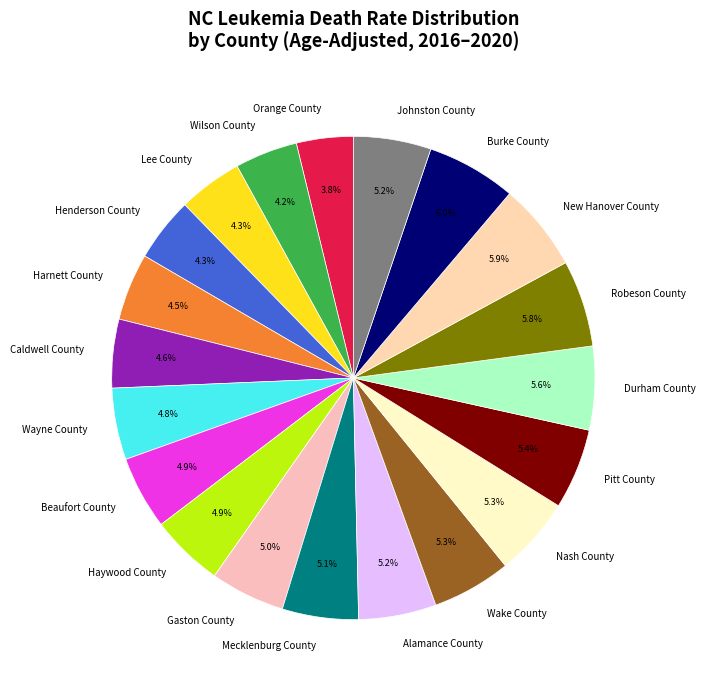

Is it true that Durham County is 6% of the pie?

True